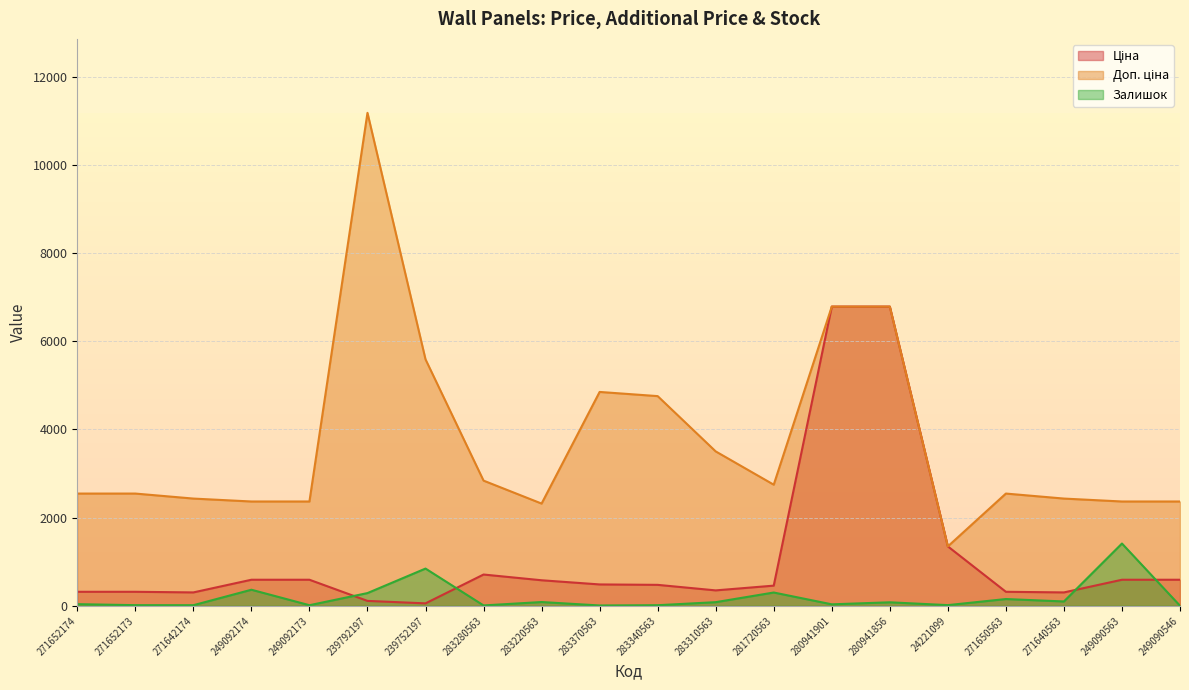

How many categories are shown in the chart?

20